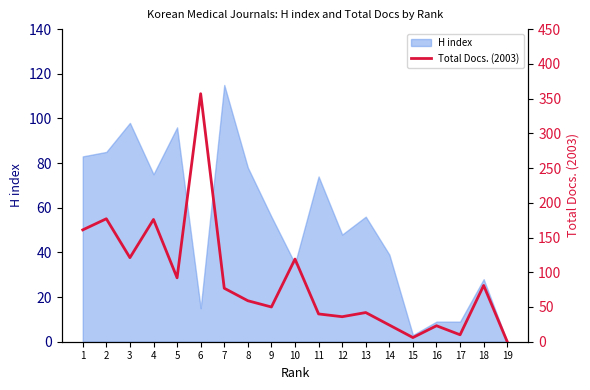

The H index series shows 15 at 6. True or false?

True